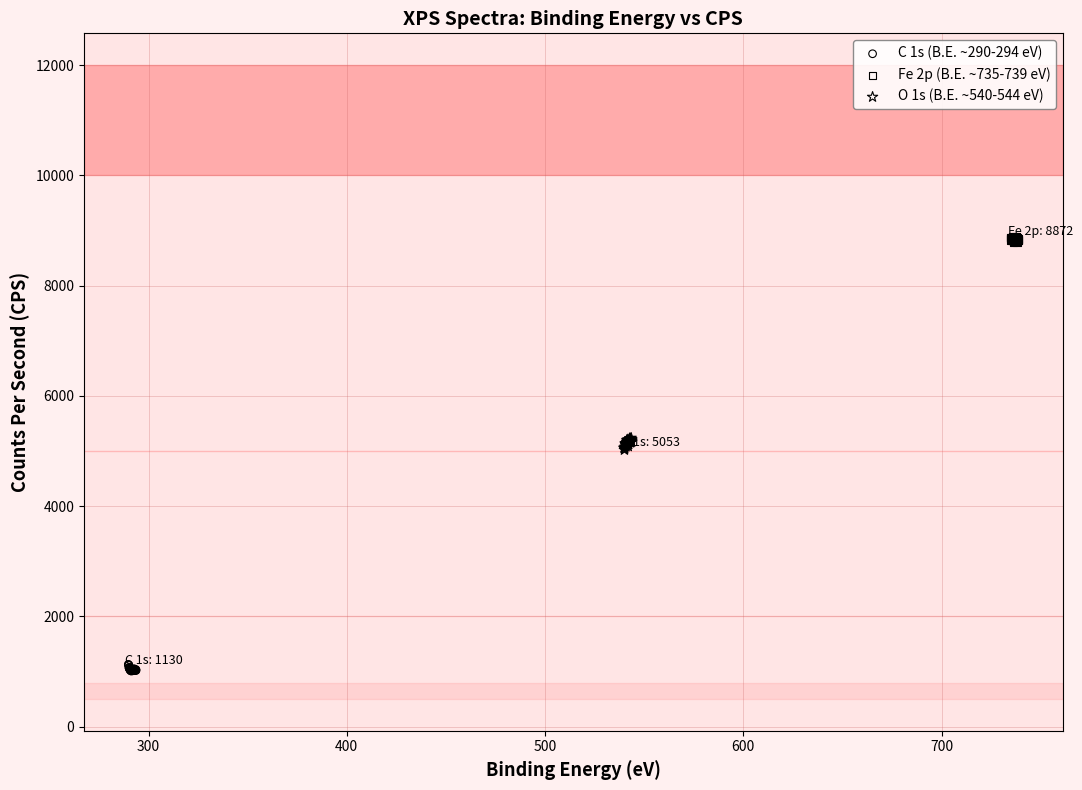

Which series contains the highest Y value?

Fe 2p (B.E. ~735-739 eV)